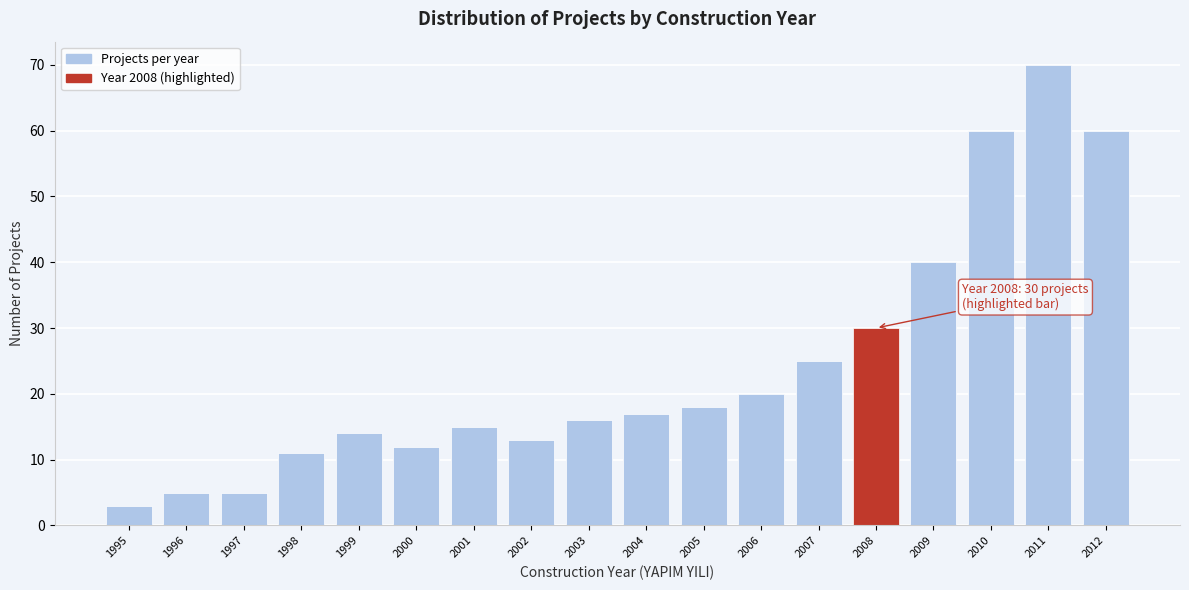

Reading left to right, list all the values displayed in this chart.

1995=3	1996=5	1997=5	1998=11	1999=14	2000=12	2001=15	2002=13	2003=16	2004=17	2005=18	2006=20	2007=25	2008=30	2009=40	2010=60	2011=70	2012=60